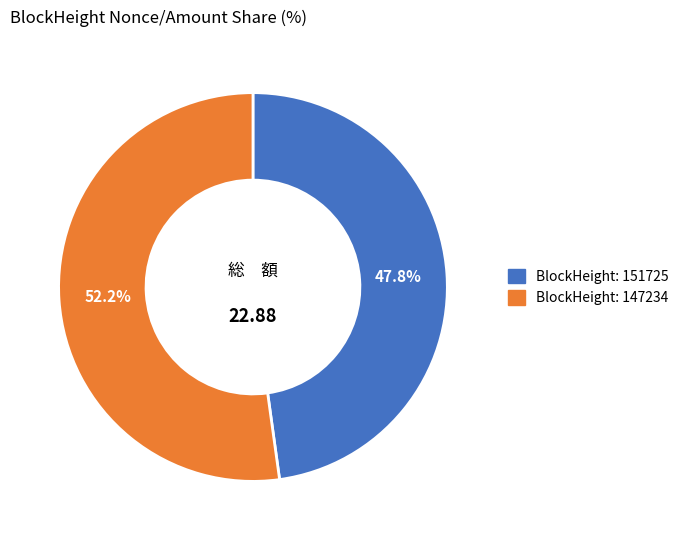

To the nearest percent, what is the average slice percentage?

50%